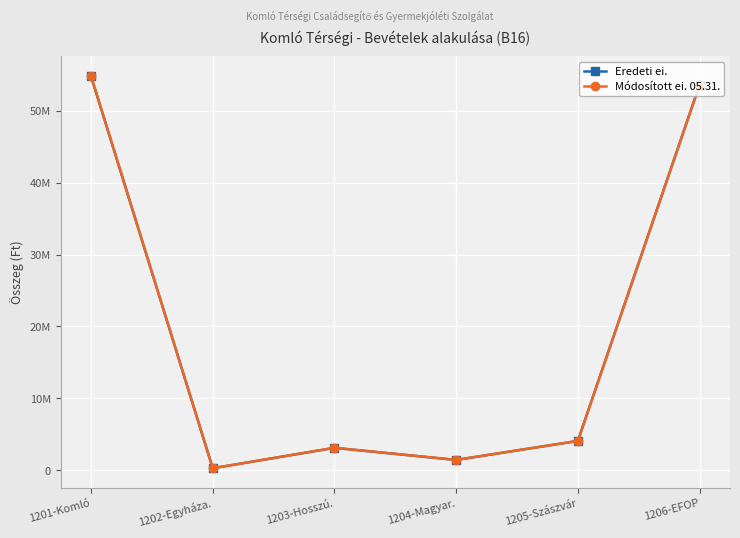

At which label is Eredeti ei. closest to 27528396?

1205-Szászvár